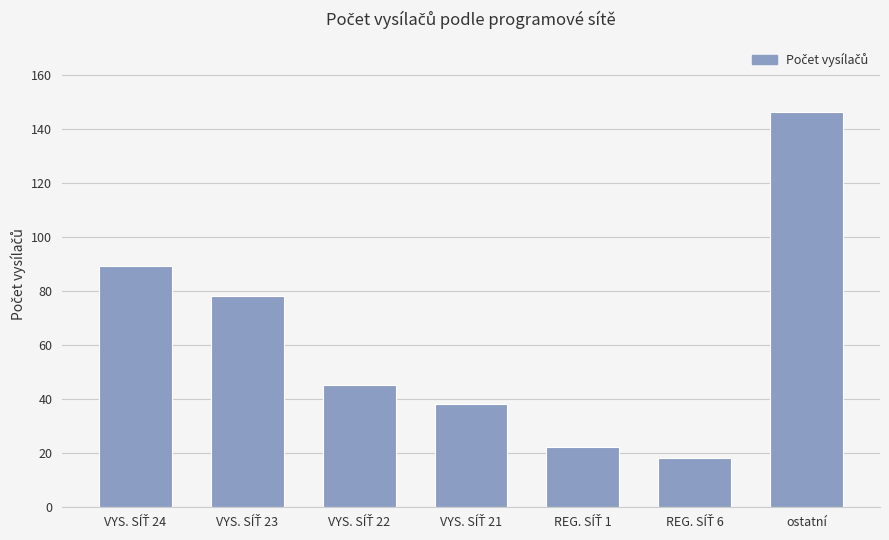

What is the average value?

62